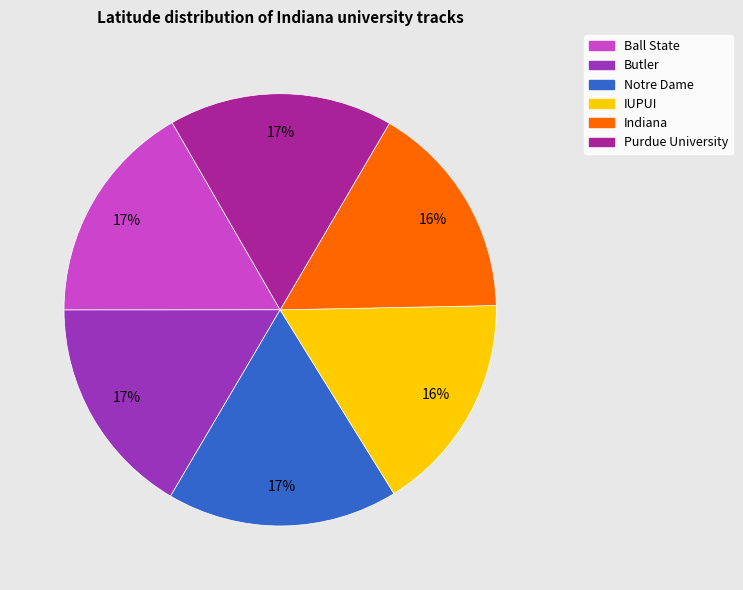

Do Purdue University and IUPUI together represent more than half of the pie?

No